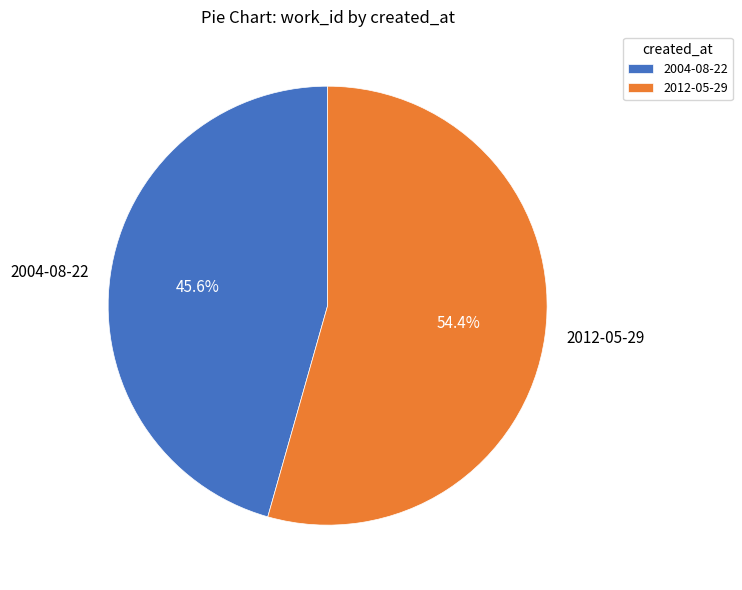

Which category accounts for the majority?

2012-05-29